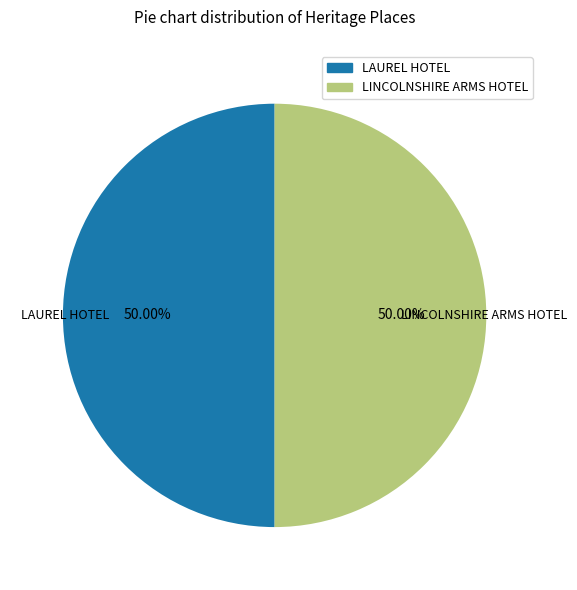

Do LAUREL HOTEL and LINCOLNSHIRE ARMS HOTEL together represent more than half of the pie?

Yes